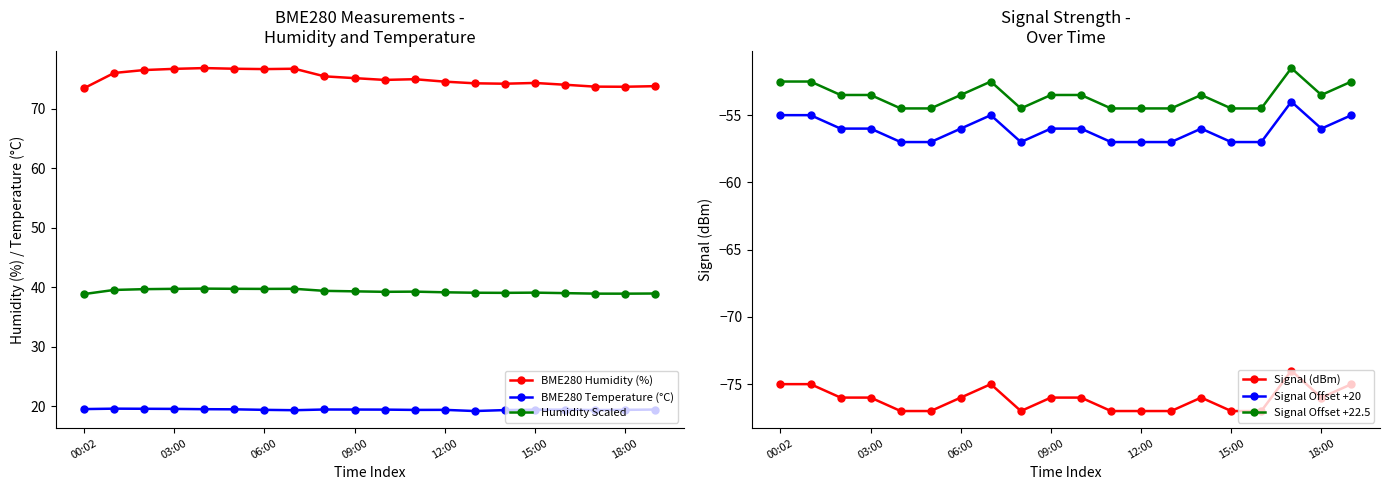

True or false: Signal Offset +20 and BME280 Humidity (%) cross at least once.

False